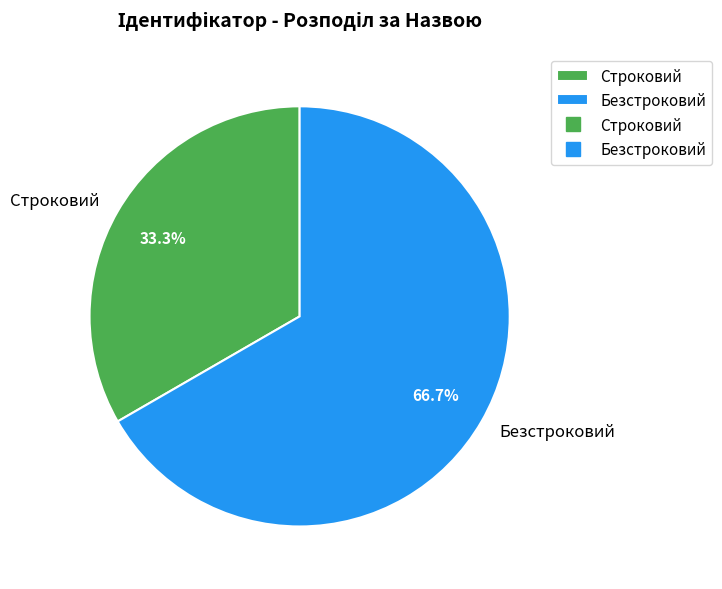

To the nearest percent, what portion does Безстроковий represent?

67%